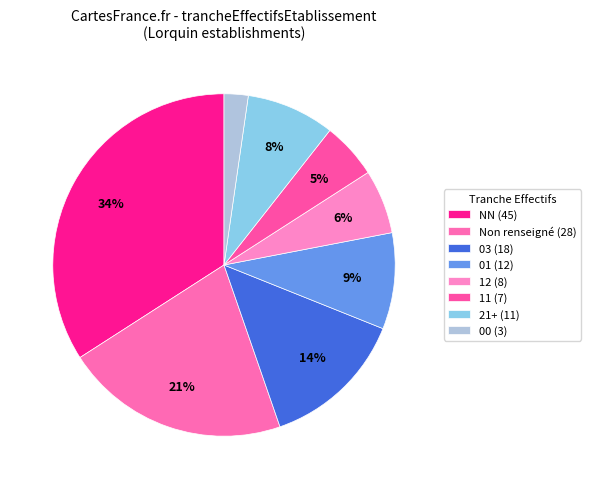

Rank the categories by value from highest to lowest.

NN (45), Non renseigné (28), 03 (18), 01 (12), 21+ (11), 12 (8), 11 (7), 00 (3)